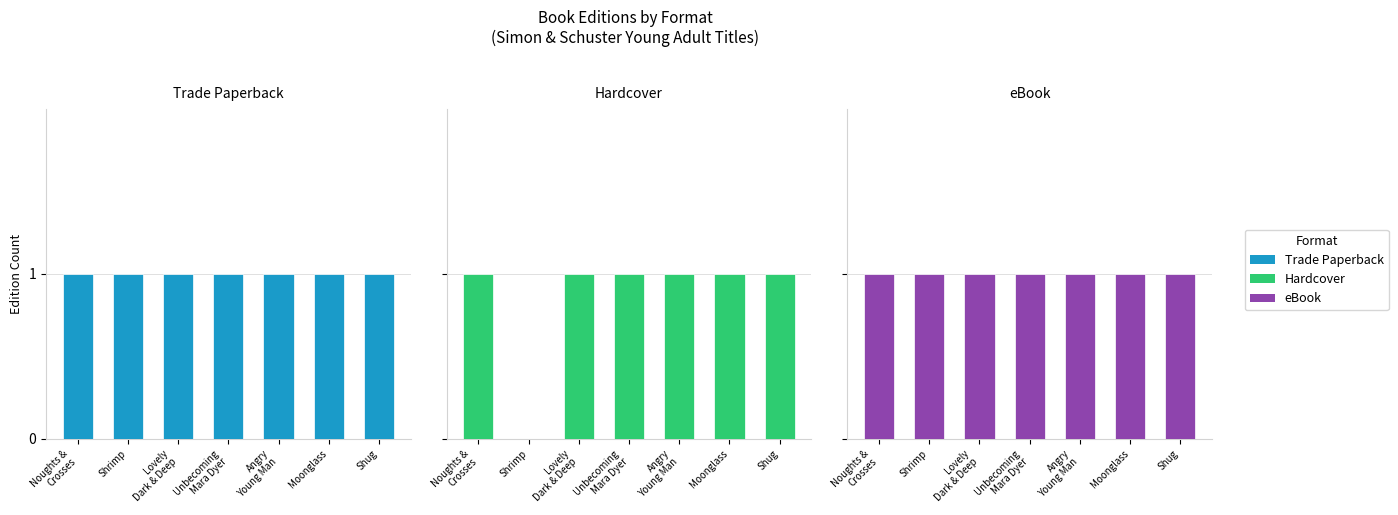

Which series has the largest total across all categories?

Trade Paperback